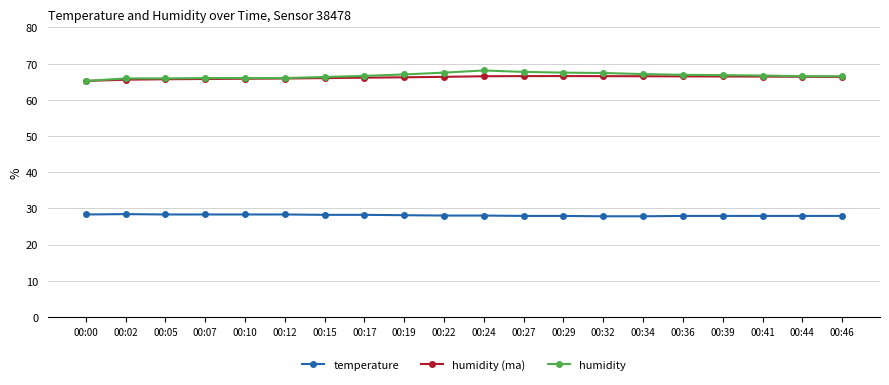

What is the spread (max minus min) of values at 00:39?

38.9